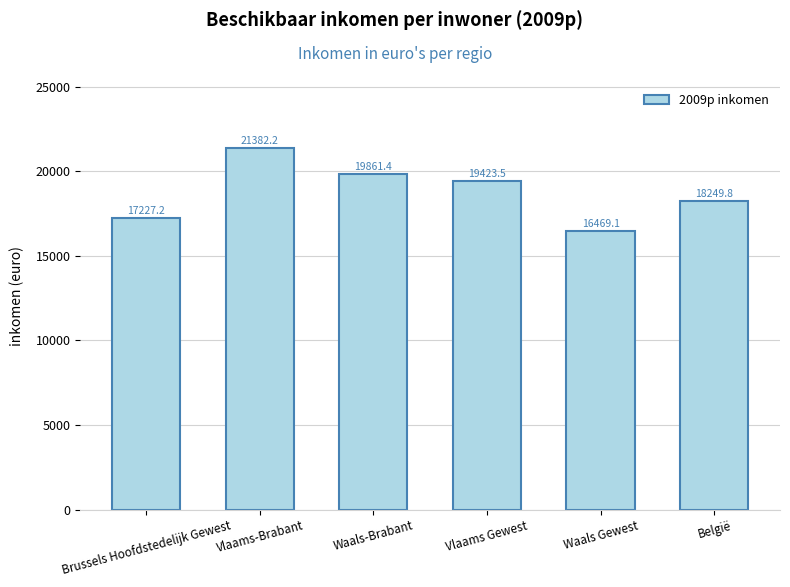

What is the difference between the values at Brussels Hoofdstedelijk Gewest and Vlaams-Brabant?

4155.0